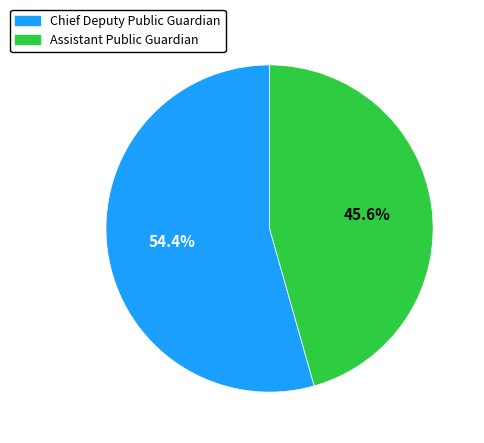

What portion of the pie excludes Assistant Public Guardian?

54.4%